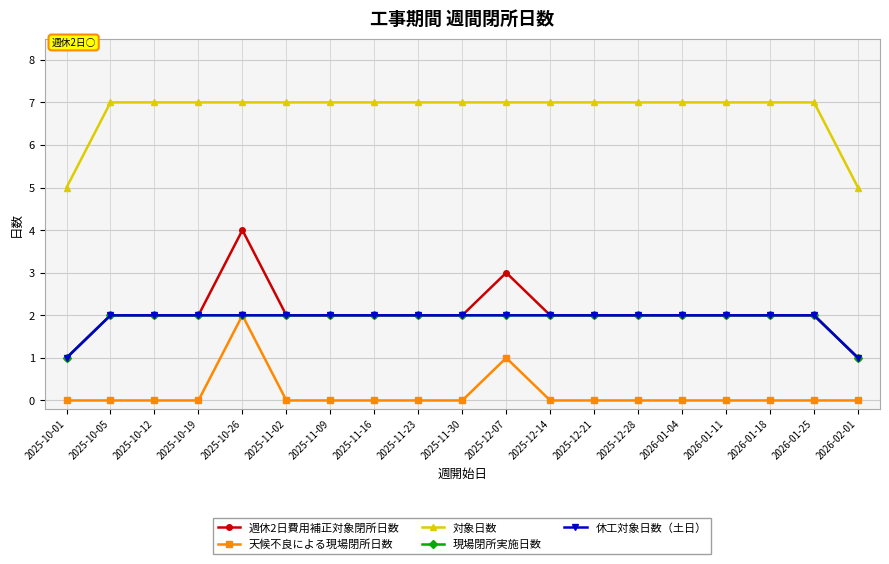

Count the 対象日数 values in the range 7 to 8.

17